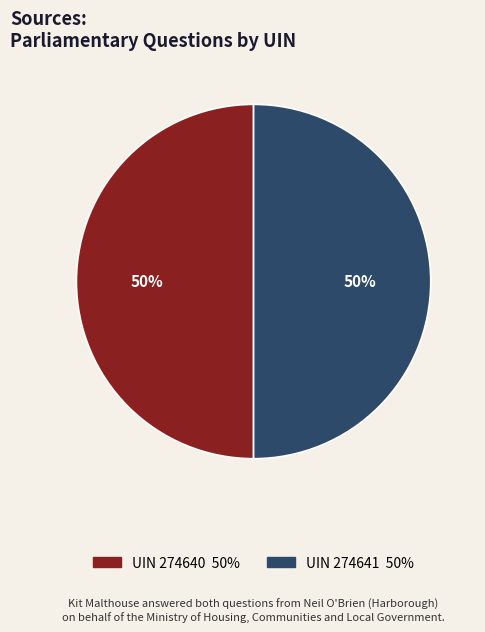

To the nearest percent, what is the average slice percentage?

50%